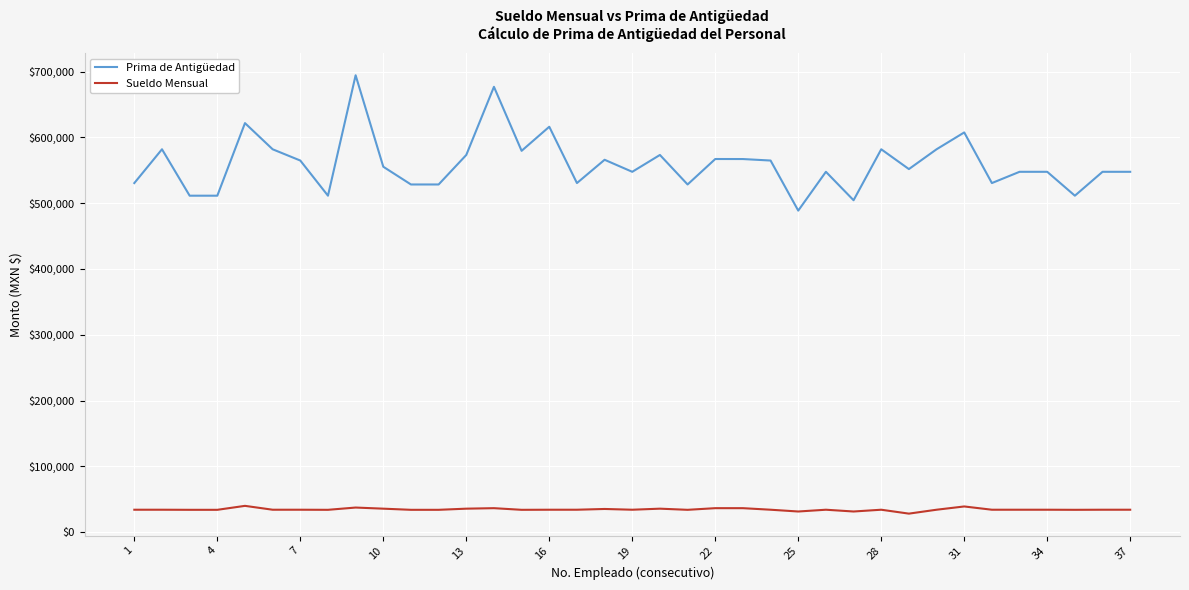

True or false: Sueldo Mensual and Prima de Antigüedad cross at least once.

False